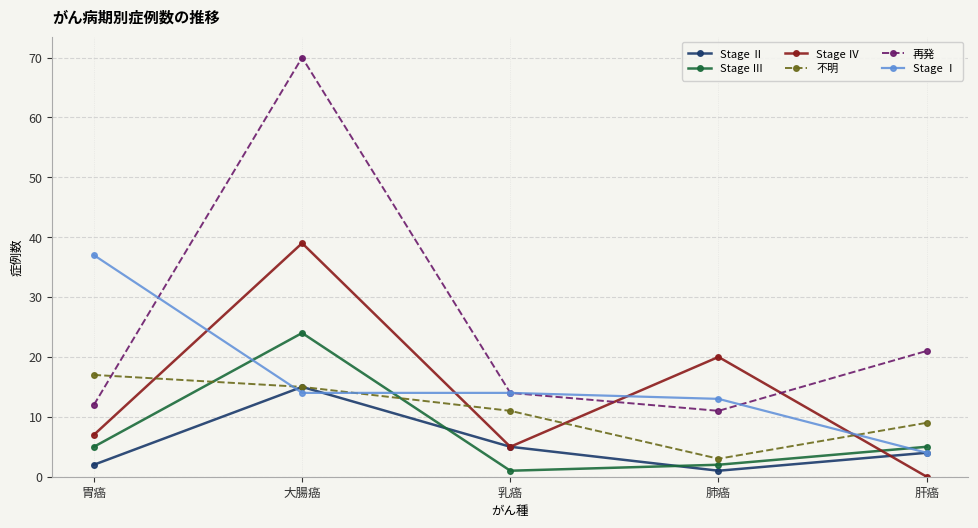

True or false: Stage Ⅲ has more than 0 interior local peaks.

True